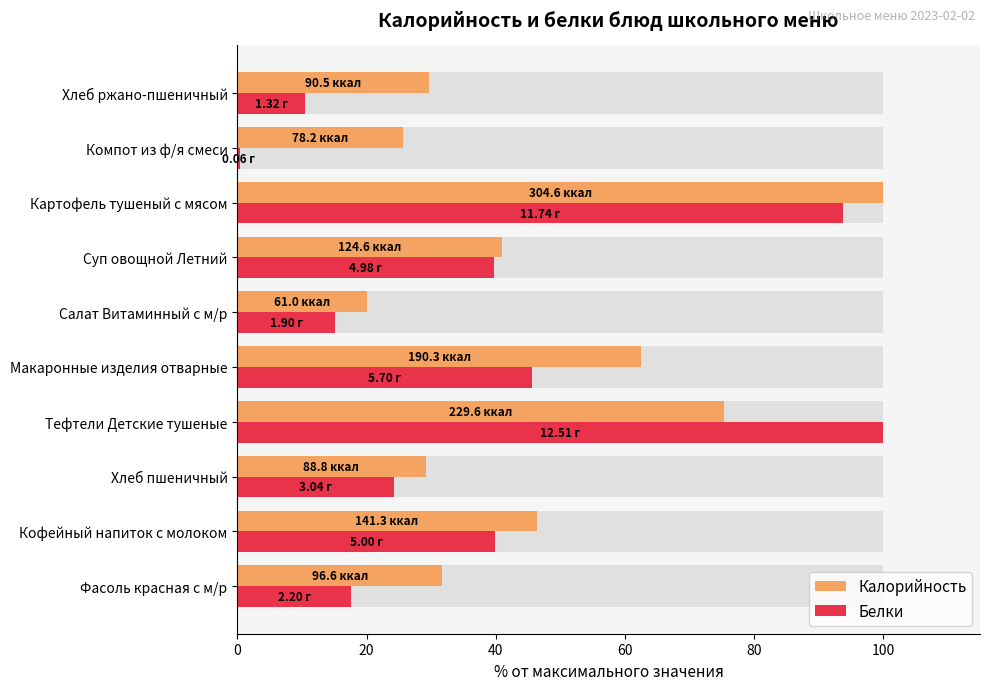

How many groups of bars are there?

10